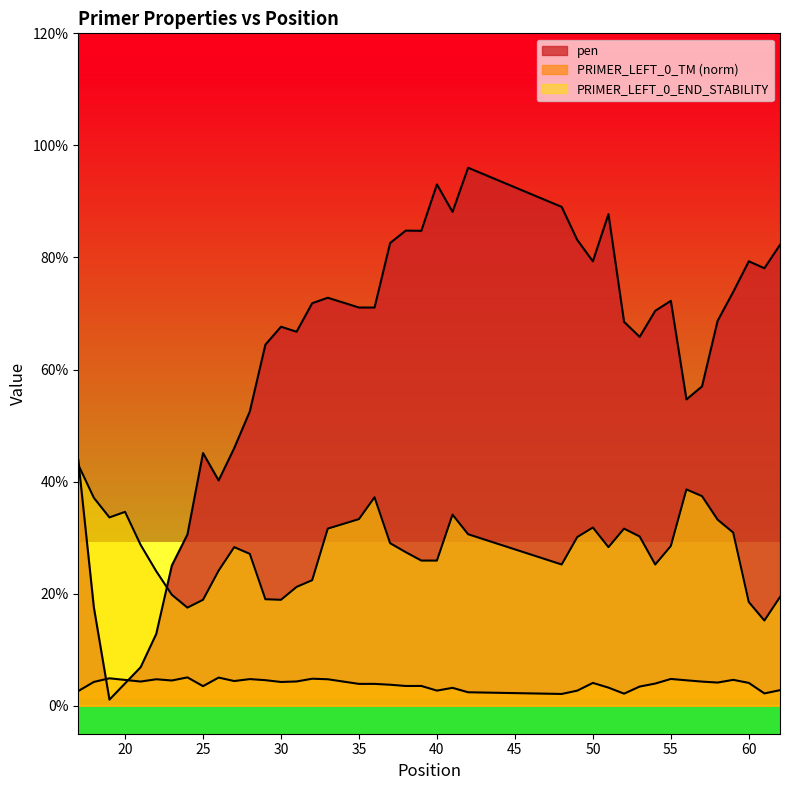

Which series has the largest range (max minus min)?

pen